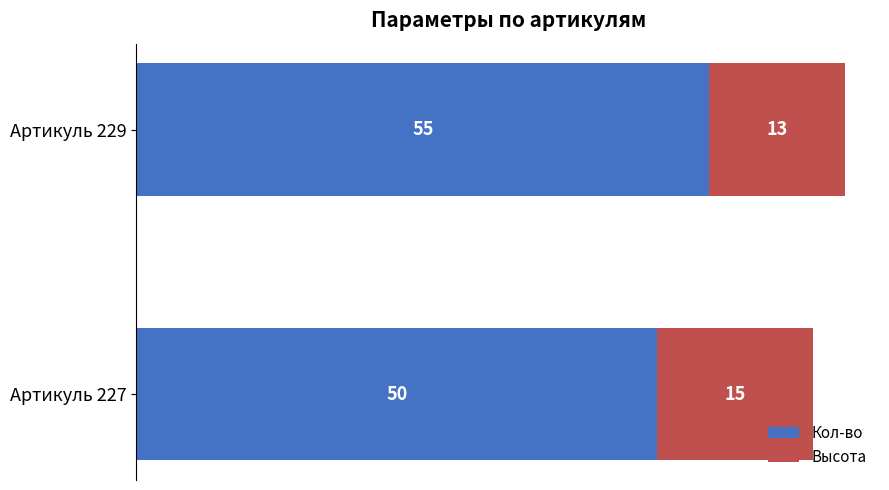

What is the total value across all series at Артикуль 229?

68